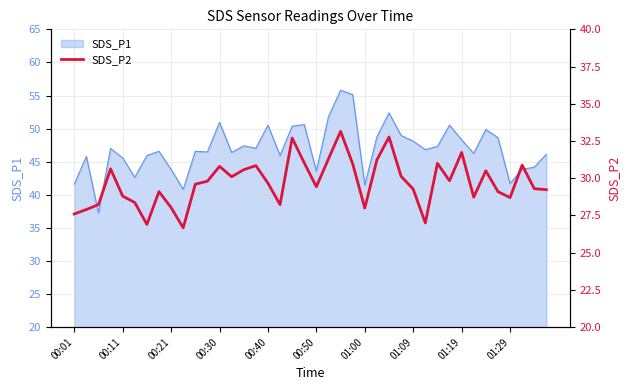

How many lines are shown in the chart?

1